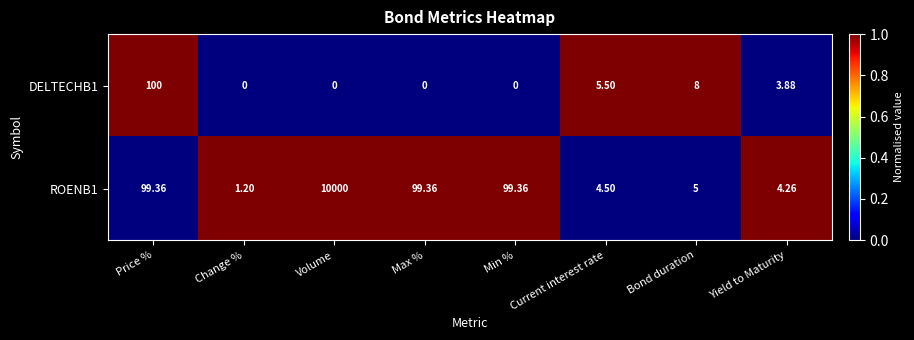

At which label does ROENB1 first exceed 99?

Price %